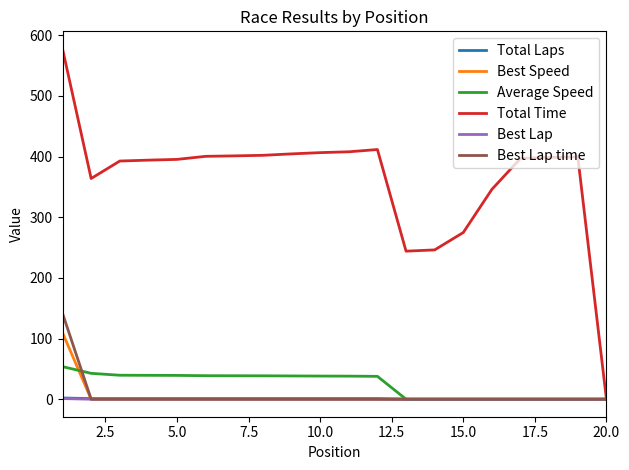

How many lines are shown in the chart?

6